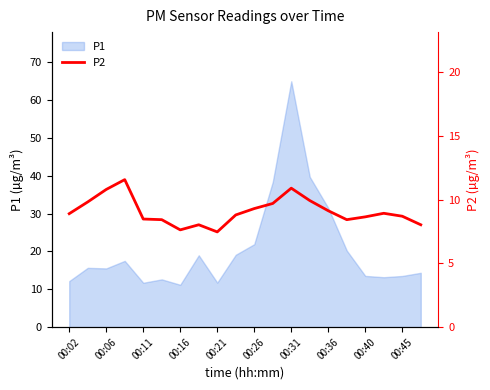

Reading left to right, extract all data points from this chart.

8.9	9.8	10.8	11.6	8.5	8.4	7.6	8.0	7.5	8.8	9.3	9.7	10.9	9.9	9.1	8.4	8.7	8.9	8.7	8.0